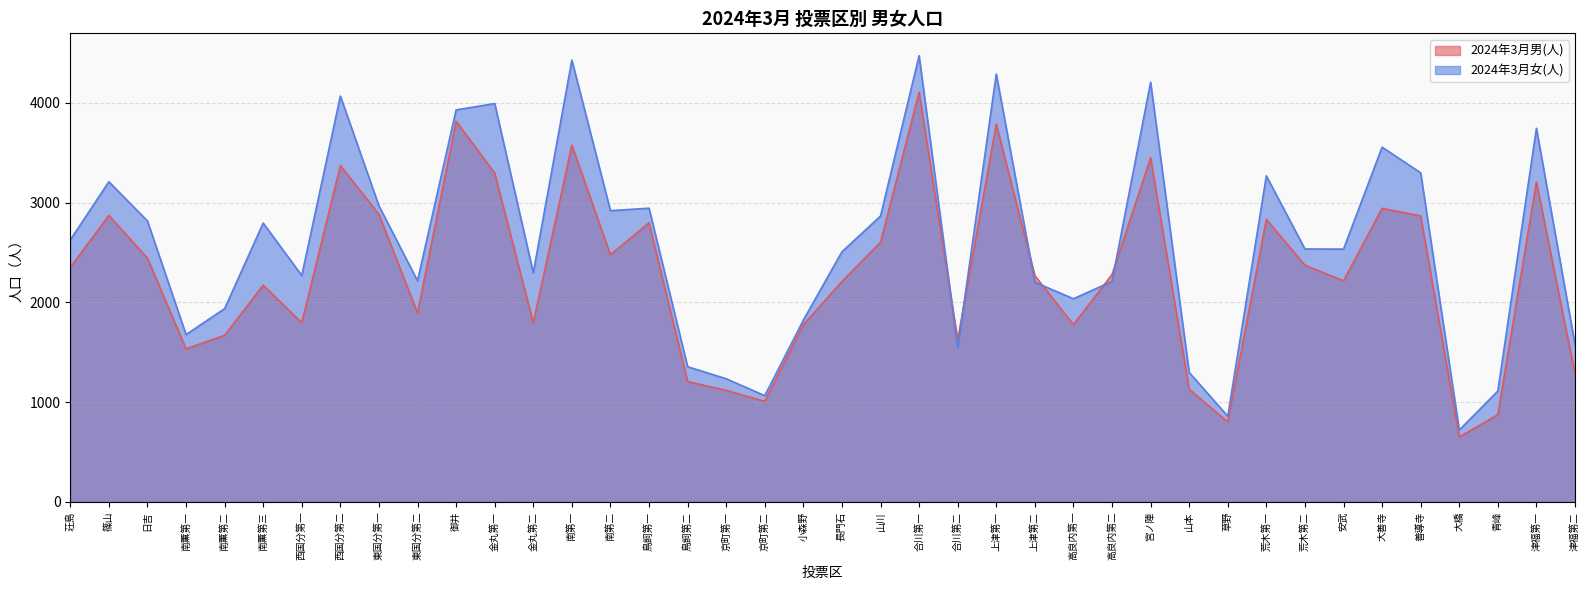

What is the sum of all 2024年3月男(人) values?

91160